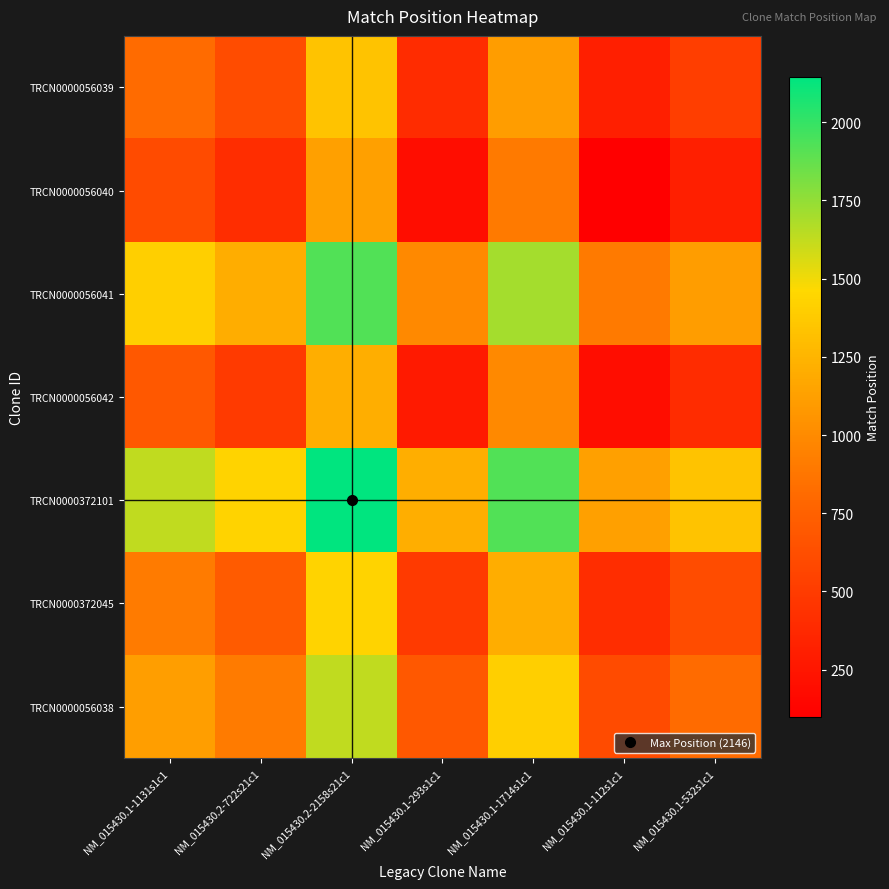

At how many categories does at least one series exceed 1084?

7